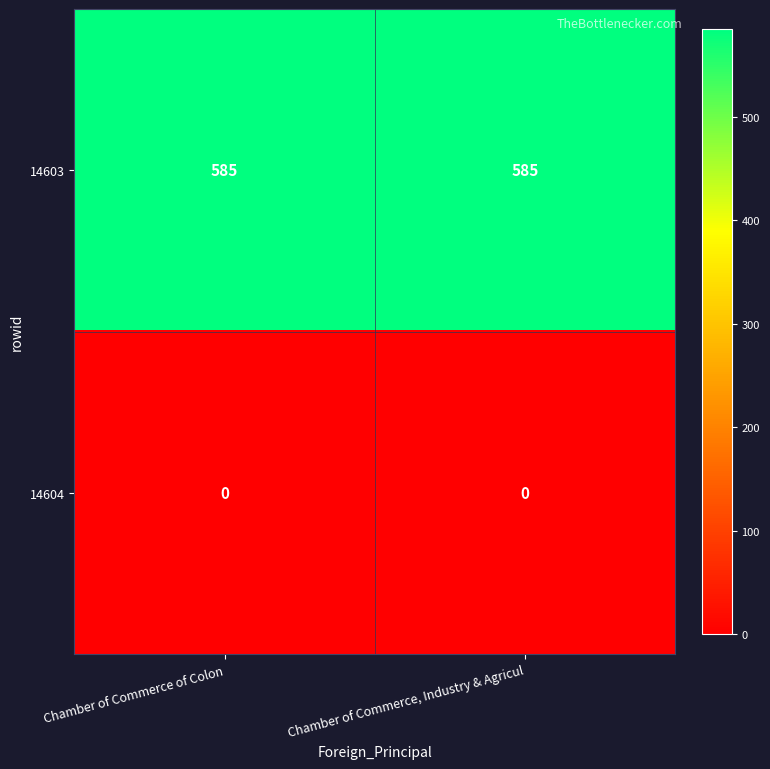

Rank the series at Chamber of Commerce, Industry & Agricul from highest to lowest value.

14603, 14604